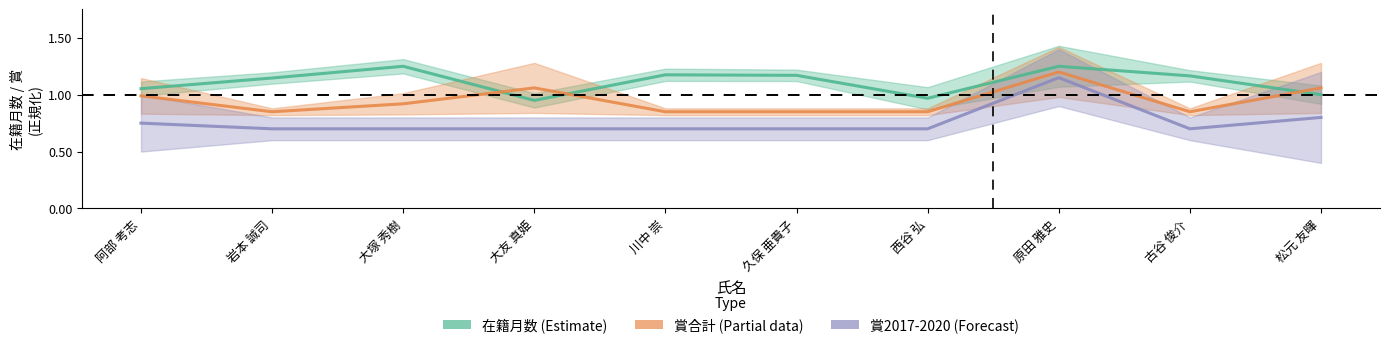

Which has a higher value, 西谷 弘 or 川中 崇?

川中 崇